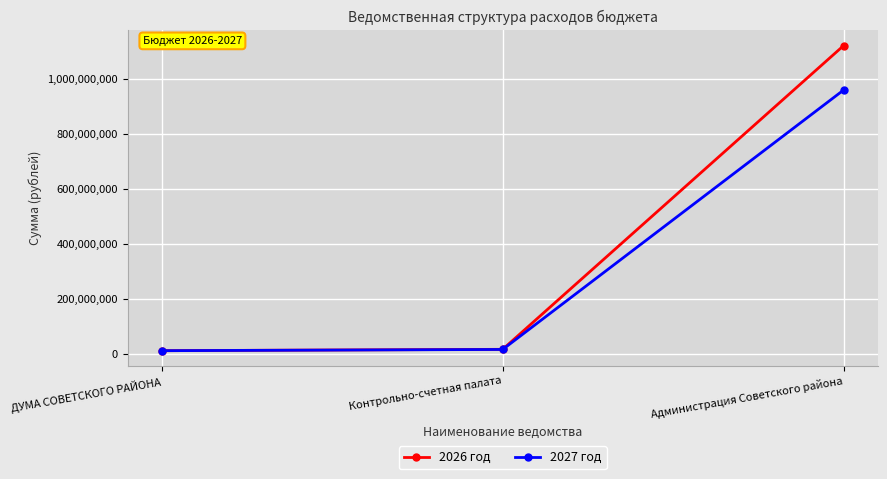

At how many categories does at least one series exceed 296016459?

1